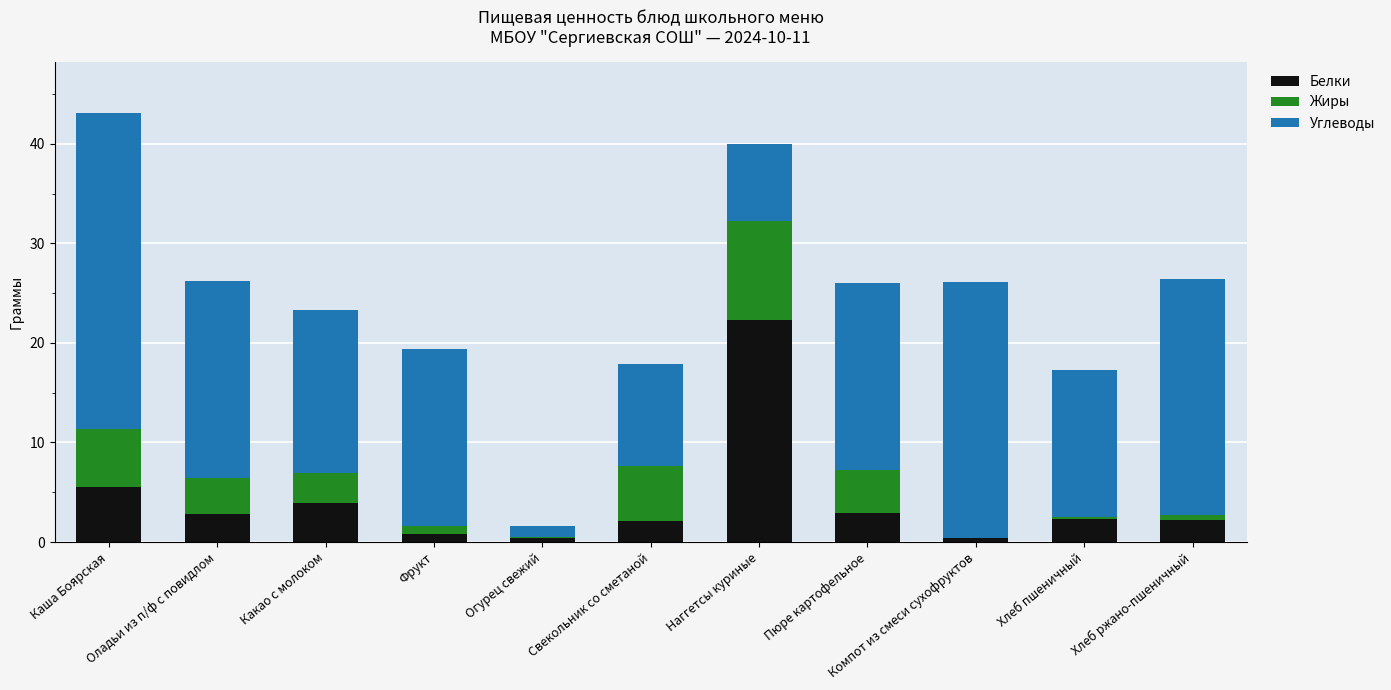

Does the chart contain stacked bars?

Yes